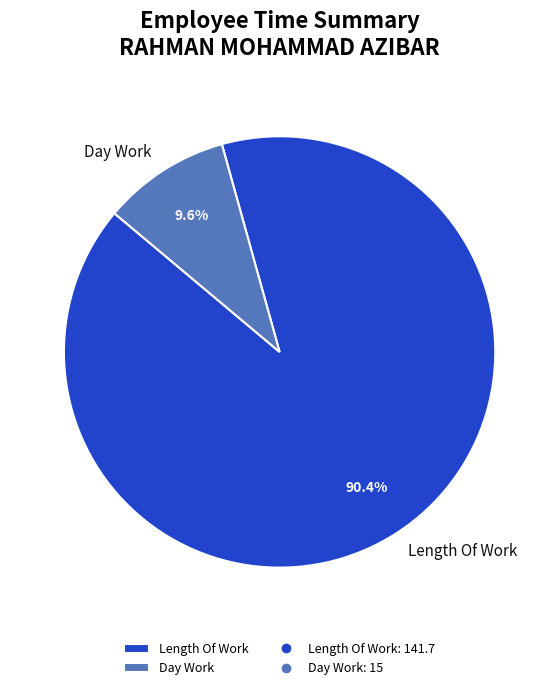

To the nearest percent, what is the average slice percentage?

50%